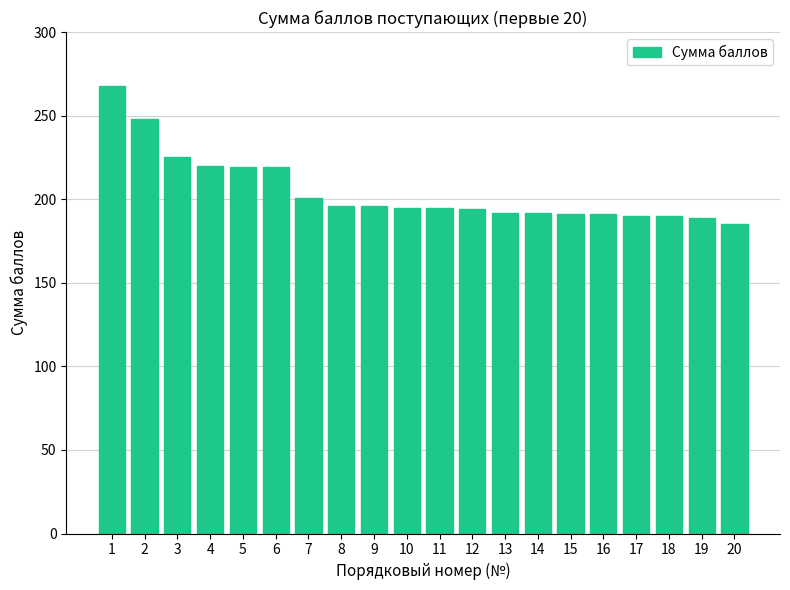

The value at 2 is 248. True or false?

True